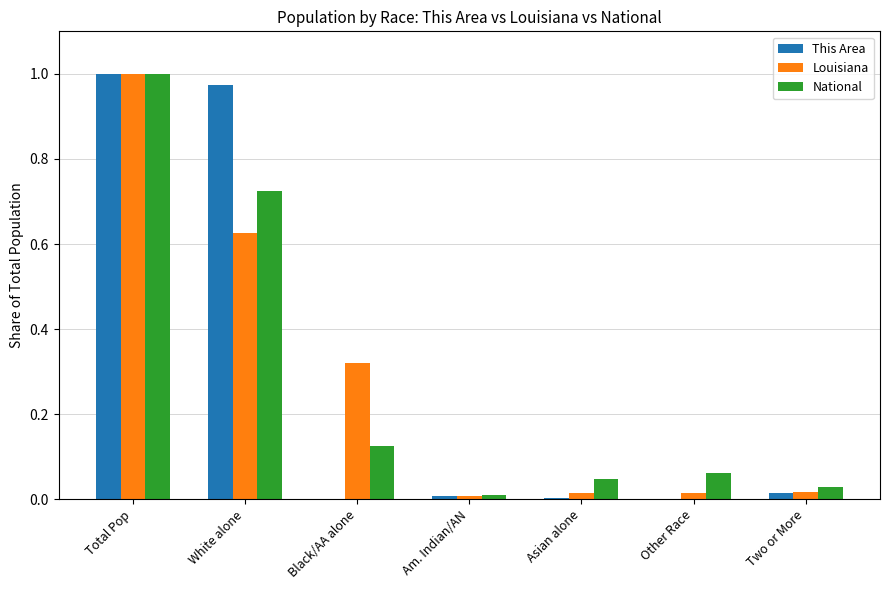

Is it true that National equals 1.0 at Total Pop?

True